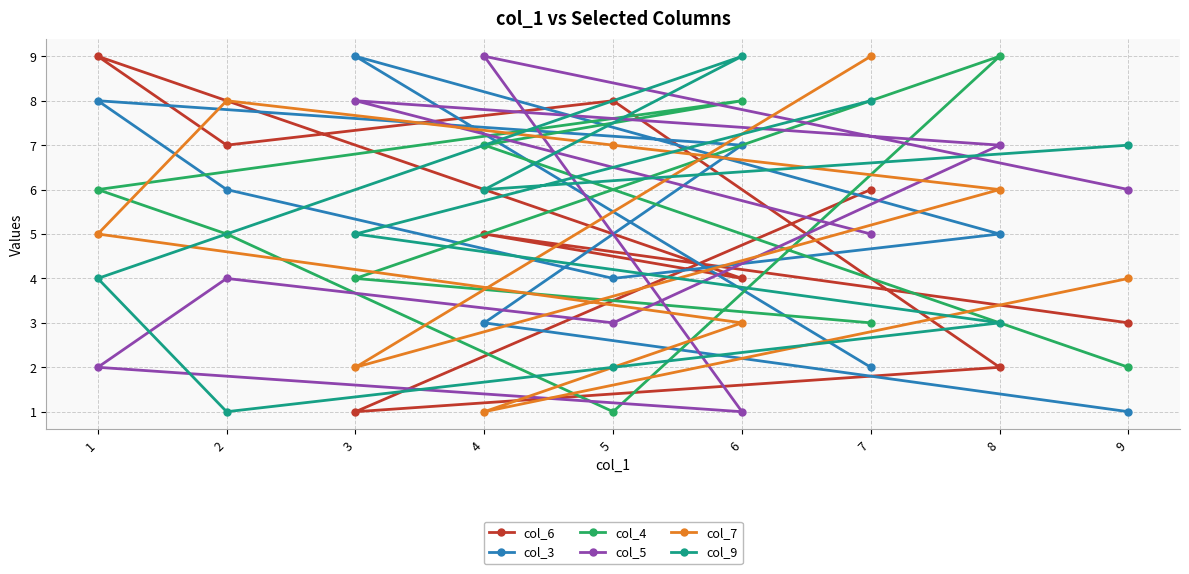

Reading left to right, what are all the values shown in this chart?

col_6: 1=9	2=7	3=1	4=5	5=8	6=4	7=6	8=2	9=3
col_3: 1=8	2=6	3=9	4=3	5=4	6=7	7=2	8=5	9=1
col_4: 1=6	2=5	3=4	4=7	5=1	6=8	7=3	8=9	9=2
col_5: 1=2	2=4	3=8	4=9	5=3	6=1	7=5	8=7	9=6
col_7: 1=5	2=8	3=2	4=1	5=7	6=3	7=9	8=6	9=4
col_9: 1=4	2=1	3=5	4=6	5=2	6=9	7=8	8=3	9=7